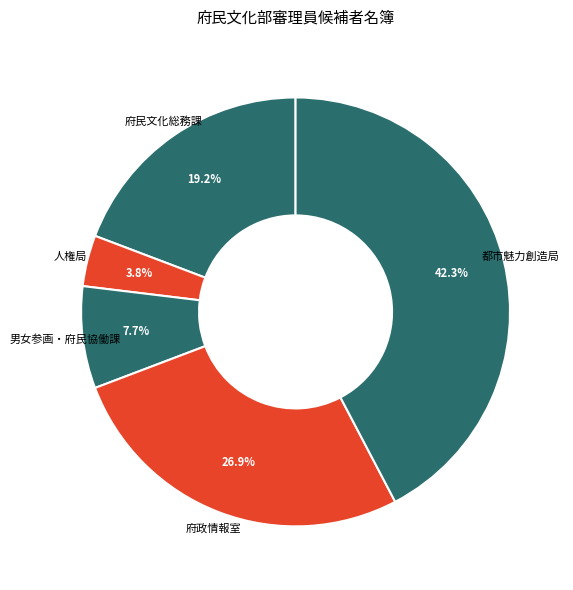

Count the number of slices in the pie.

5